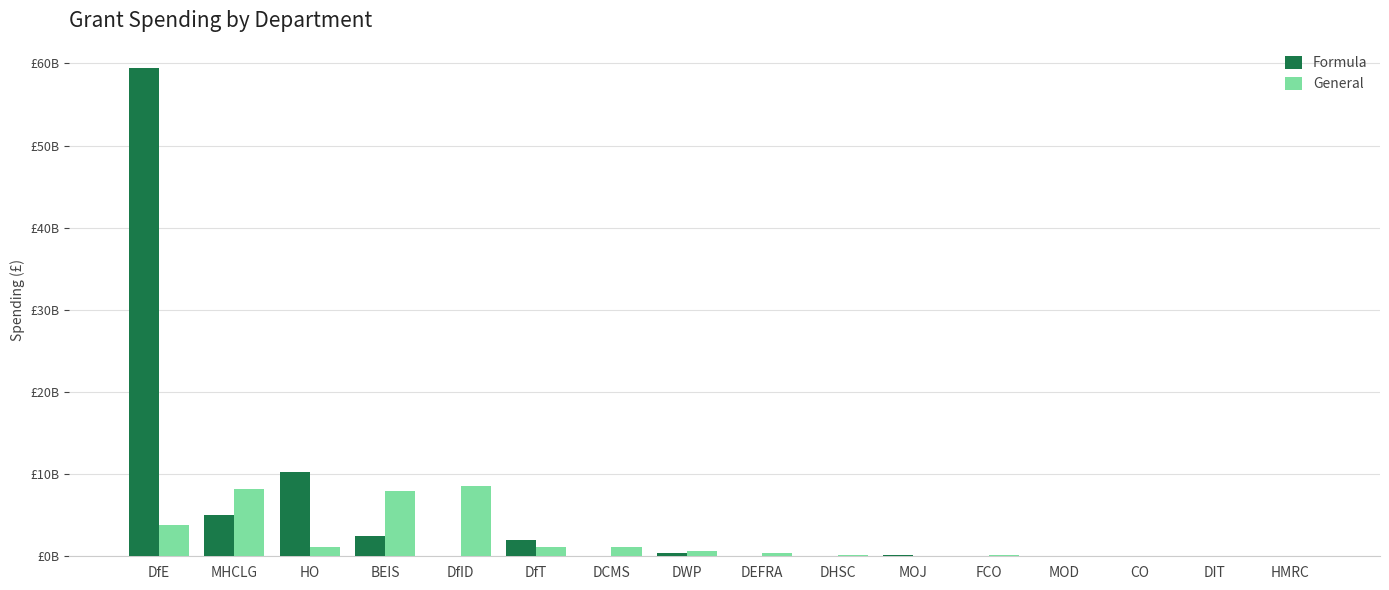

What are all the series names shown in the legend?

Formula, General